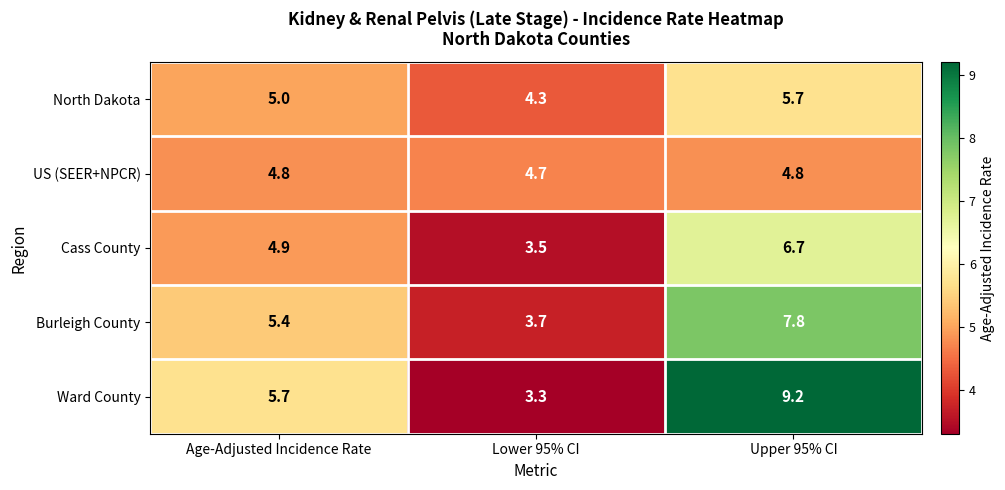

What is the highest value of the Ward County series?

9.2